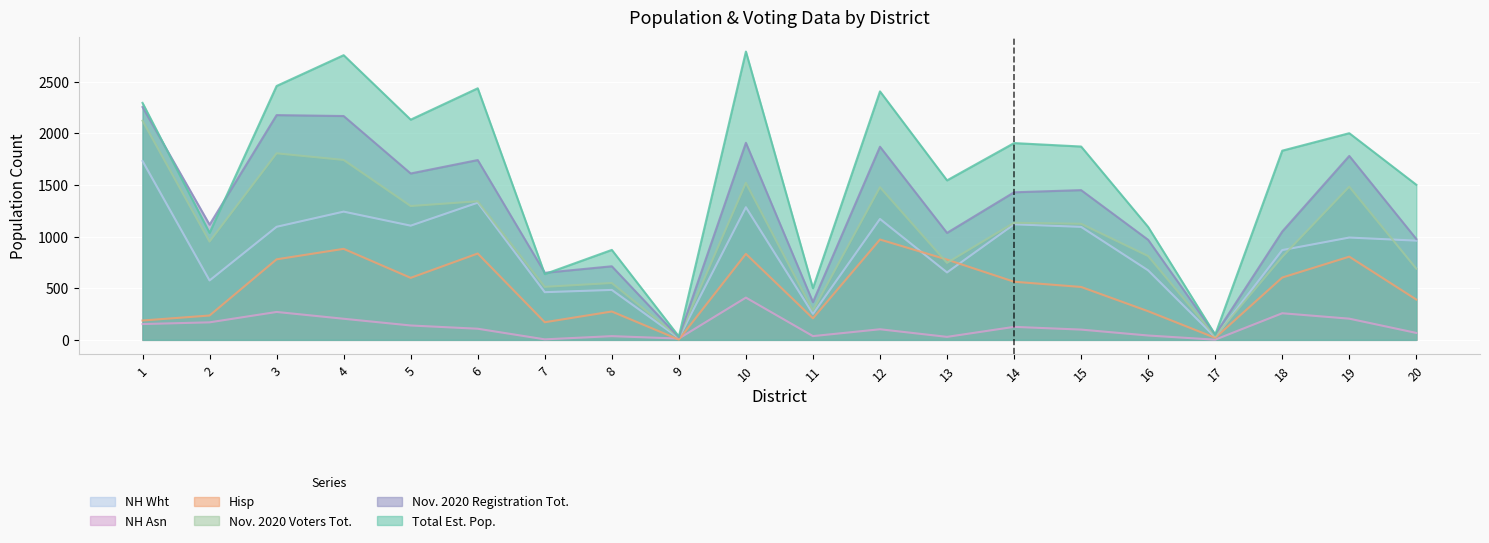

True or false: NH Wht and Nov. 2020 Registration Tot. cross at least once.

False